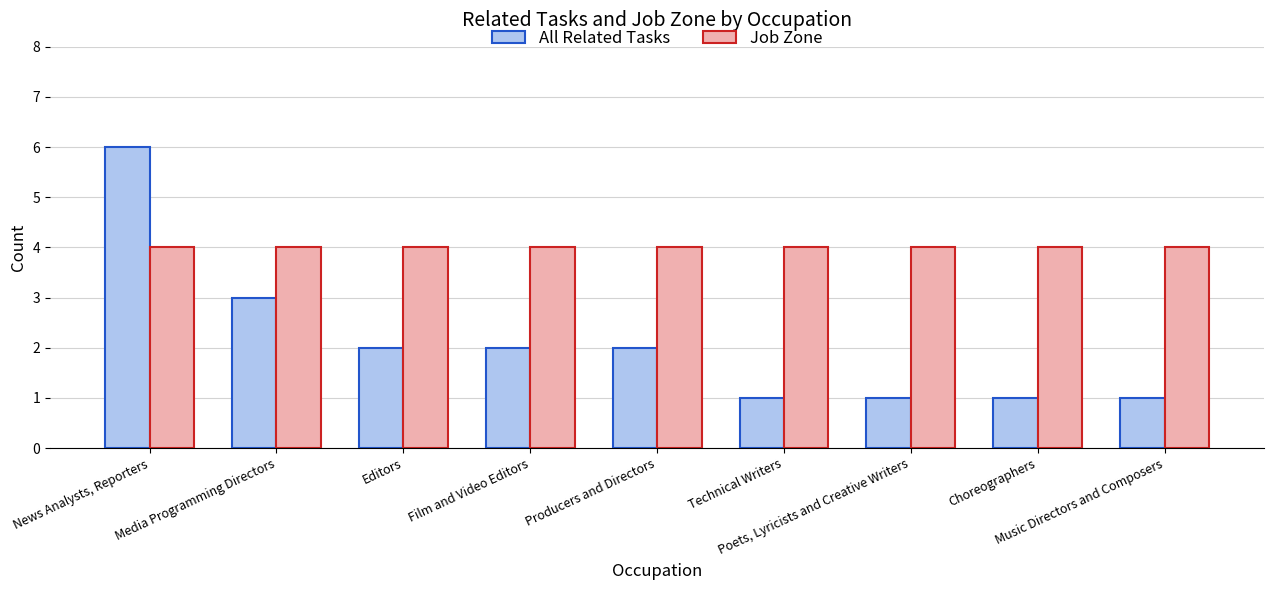

What are all the series names shown in the legend?

All Related Tasks, Job Zone